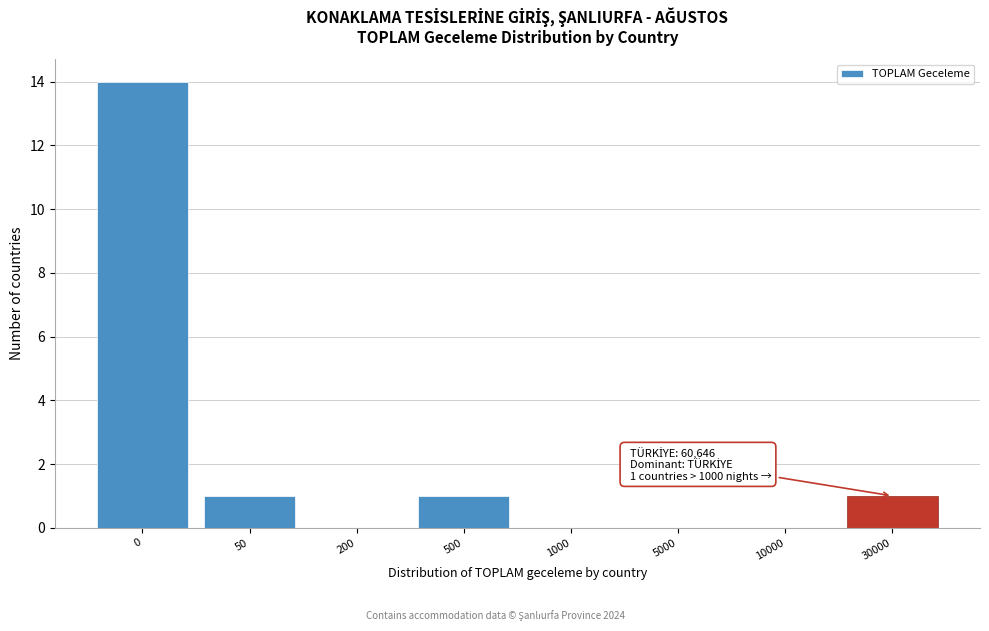

Reading right to left, transcribe all the data shown in this chart.

30000=1	10000=0	5000=0	1000=0	500=1	200=0	50=1	0=14